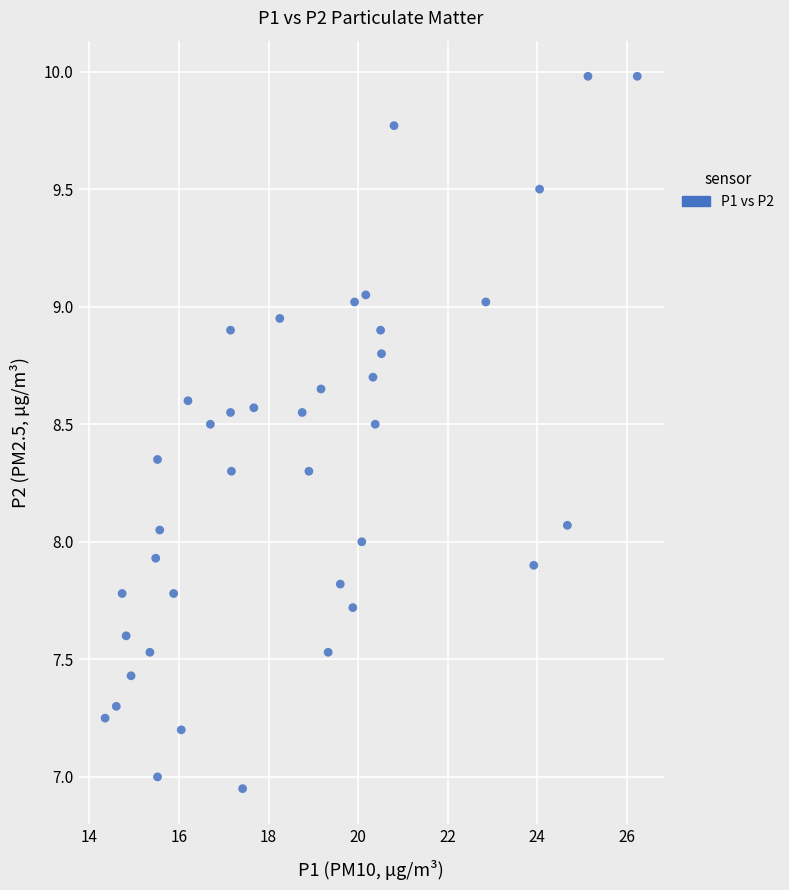

What is the range of Y values (max minus min)?

3.0